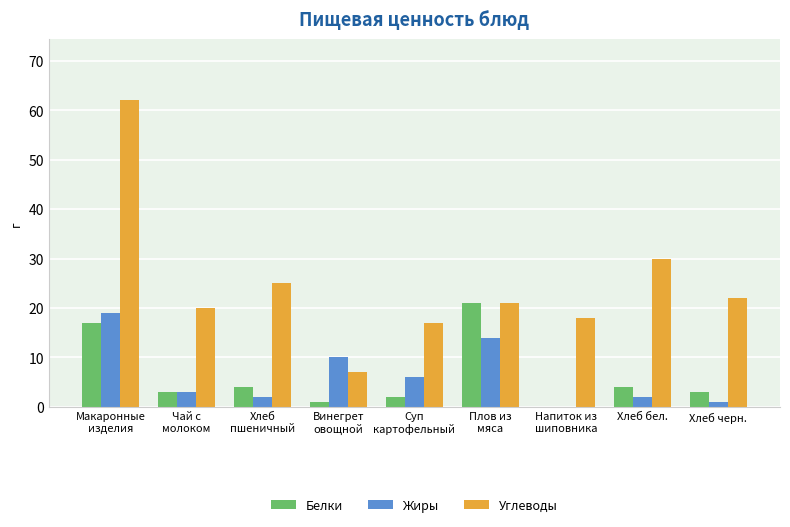

At which label is Углеводы closest to 34?

Хлеб бел.